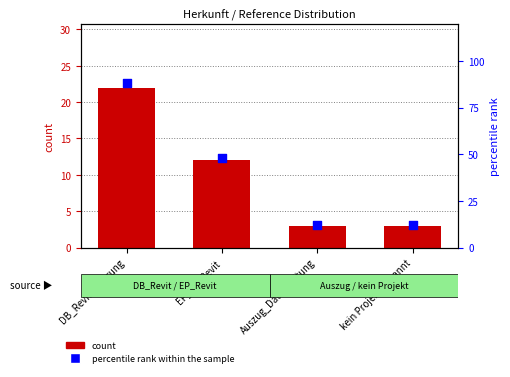

Which series has the largest total across all categories?

percentile rank within the sample